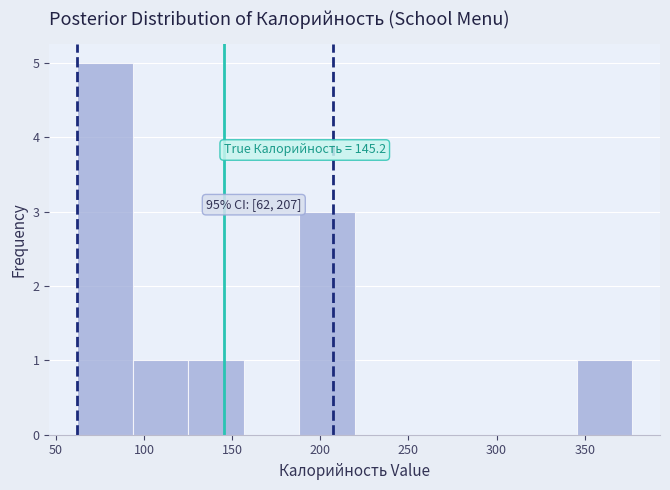

Which range on the x-axis has the tallest bar?

62.0 to 93.5